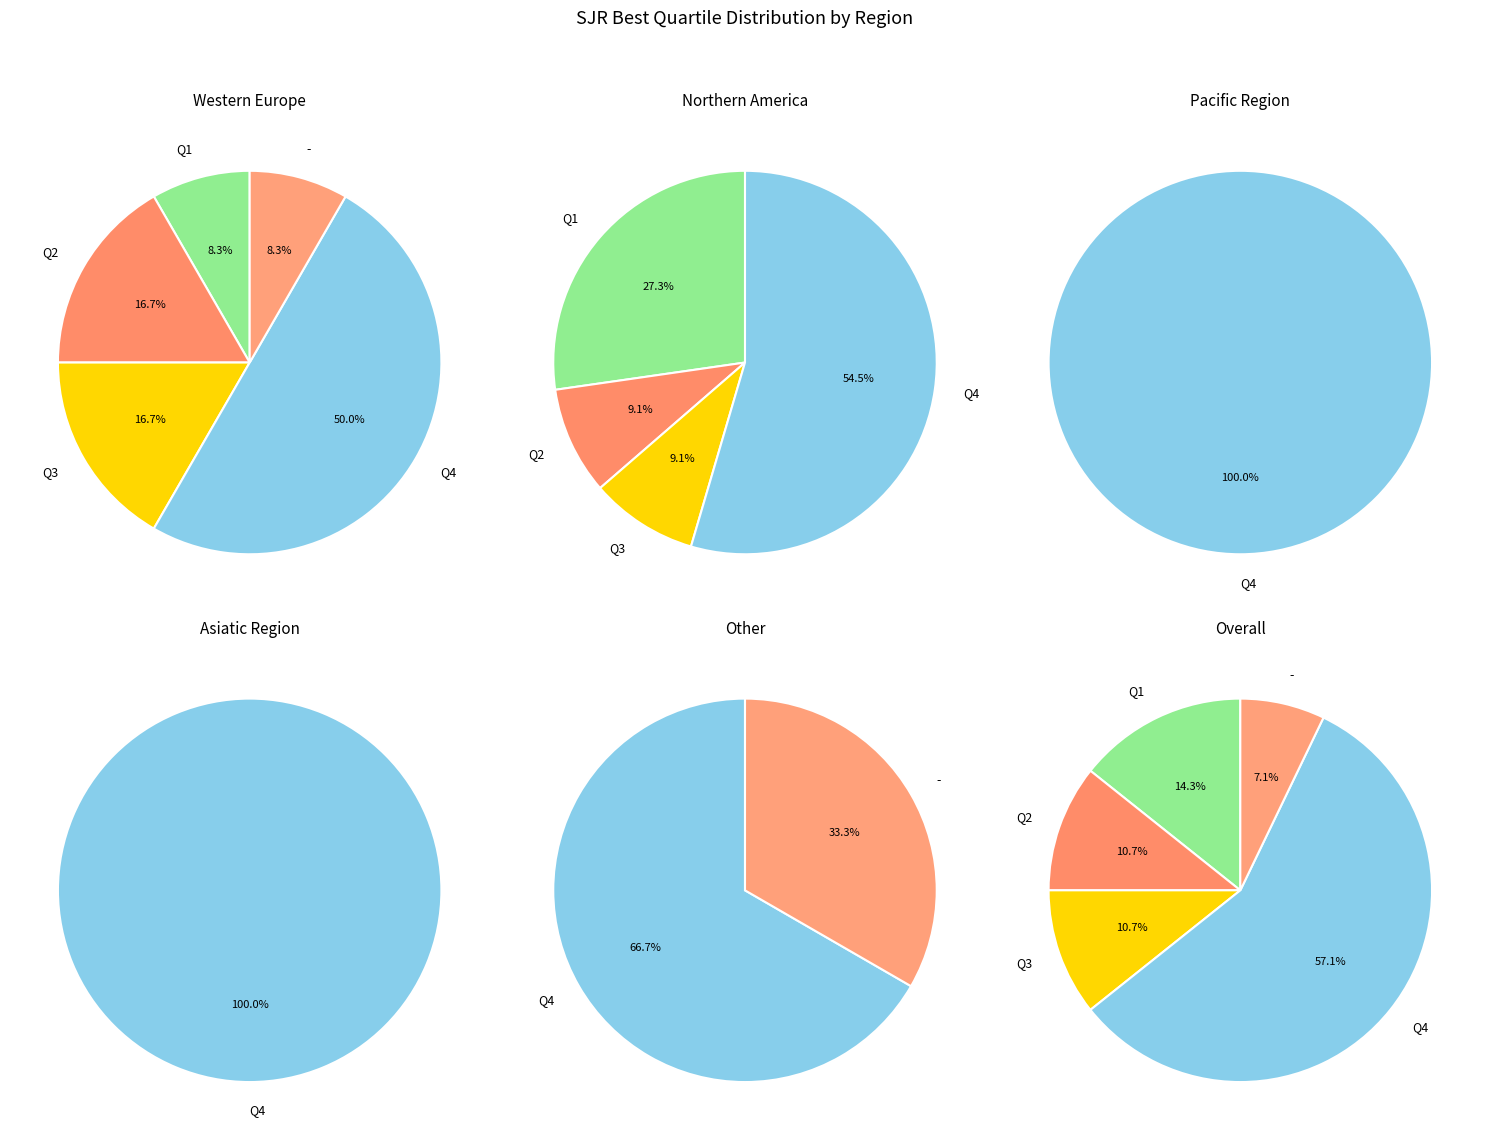

To the nearest percent, what is the difference between the largest and smallest slice percentages?

50%